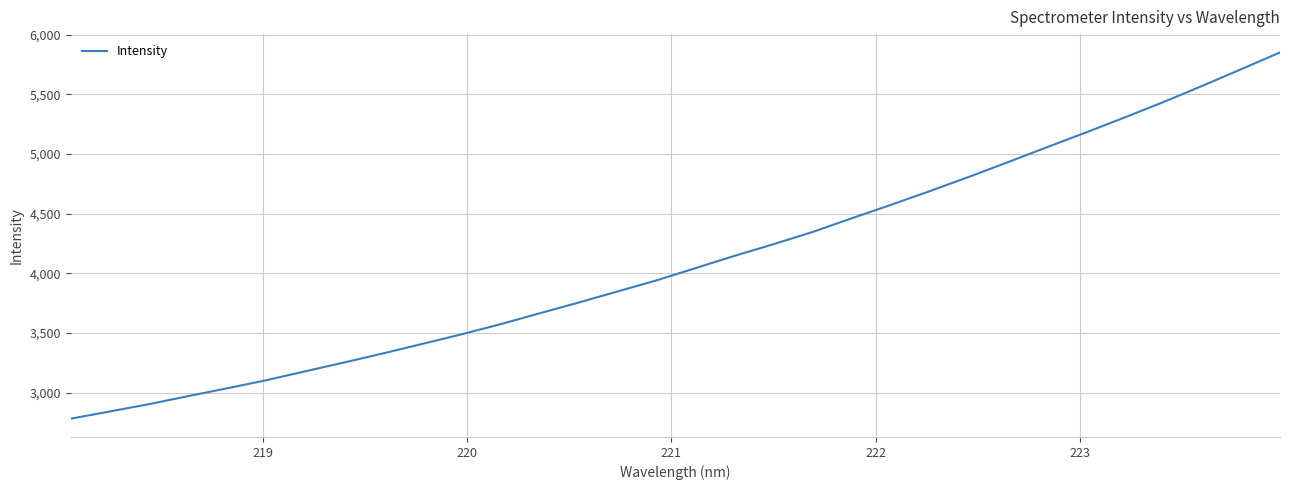

What is the difference between the maximum and minimum values?

3068.2